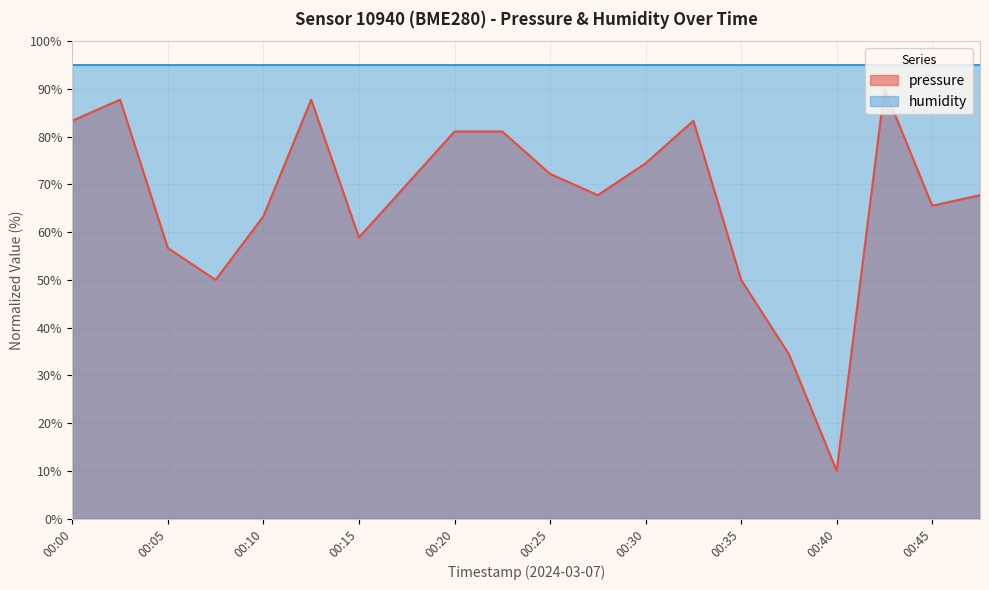

What is the ratio of the value at 00:35 to the value at 00:42?

0.6